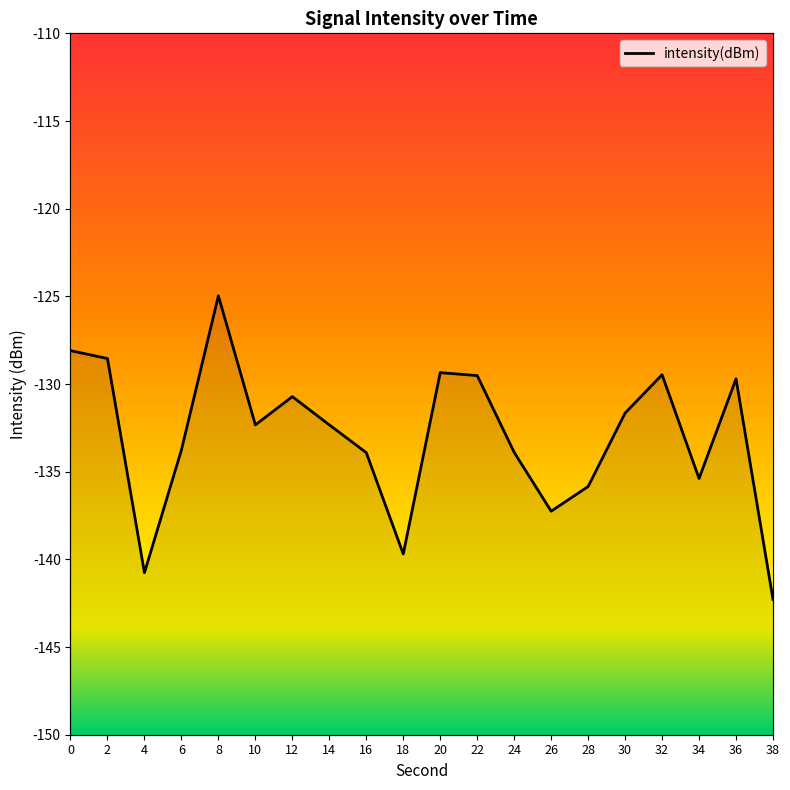

What is the difference between the second highest and second lowest values?

12.7